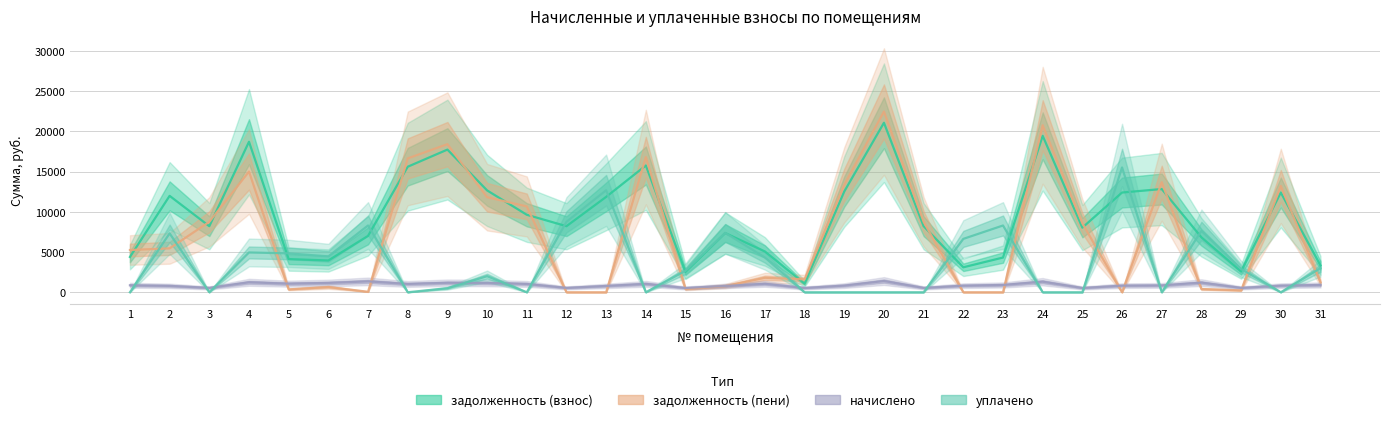

Is the value of начислено at 19 greater than the value of задолженность (взнос) at 15?

No